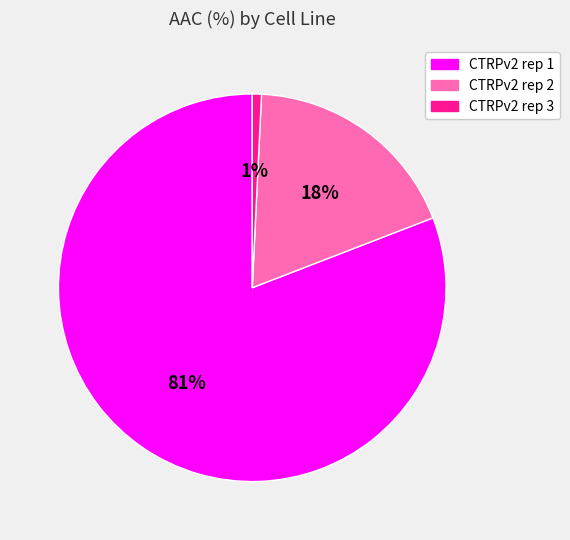

How many segments does this pie chart have?

3